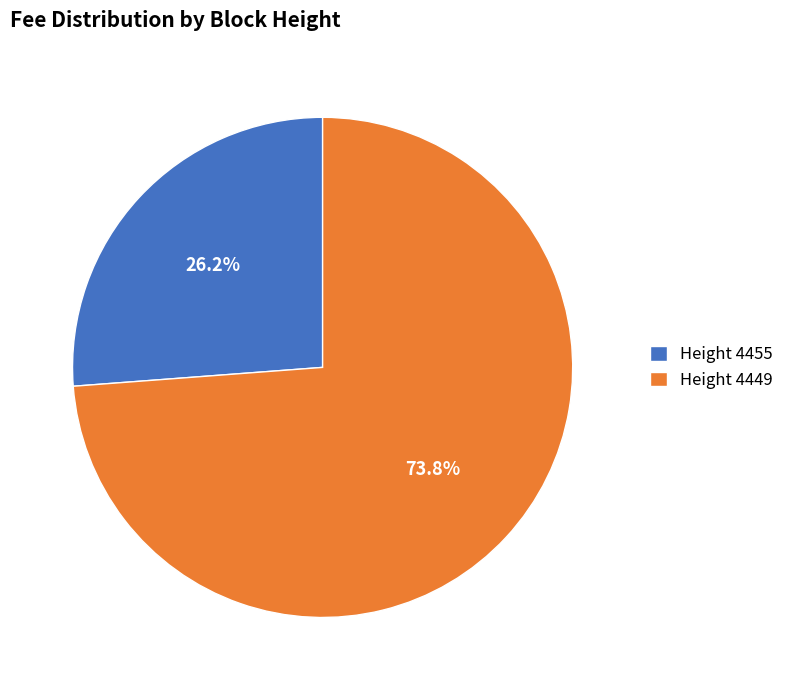

Is Height 4449 the majority of the pie?

Yes